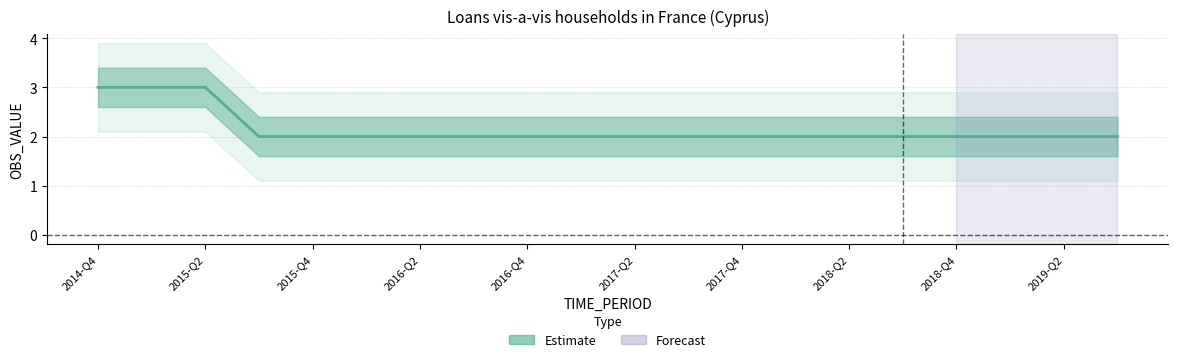

Count the number of data series in this chart.

1